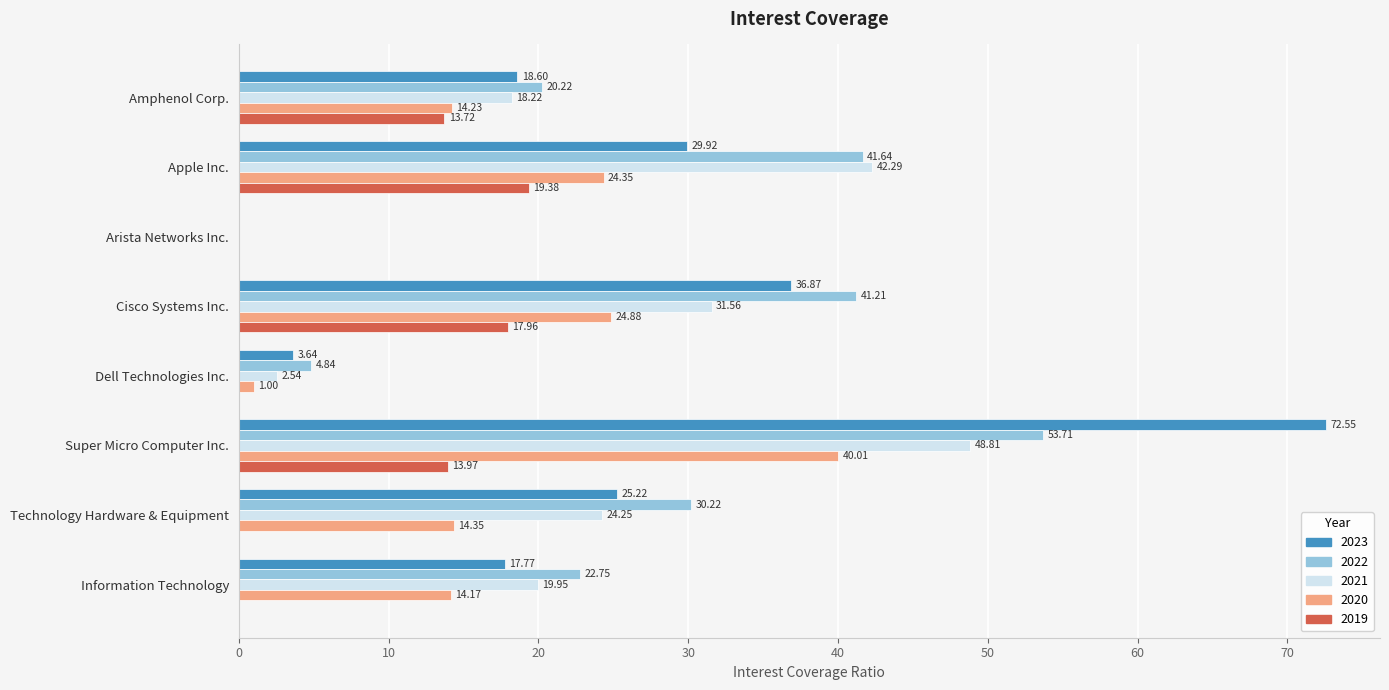

The 2022 series shows -19.5 at Arista Networks Inc.. True or false?

False